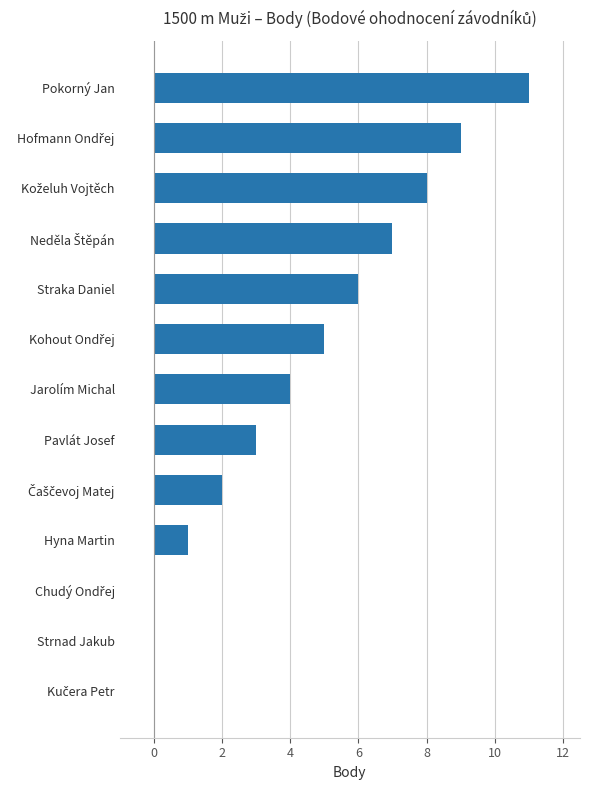

What is the sum of all values?

56